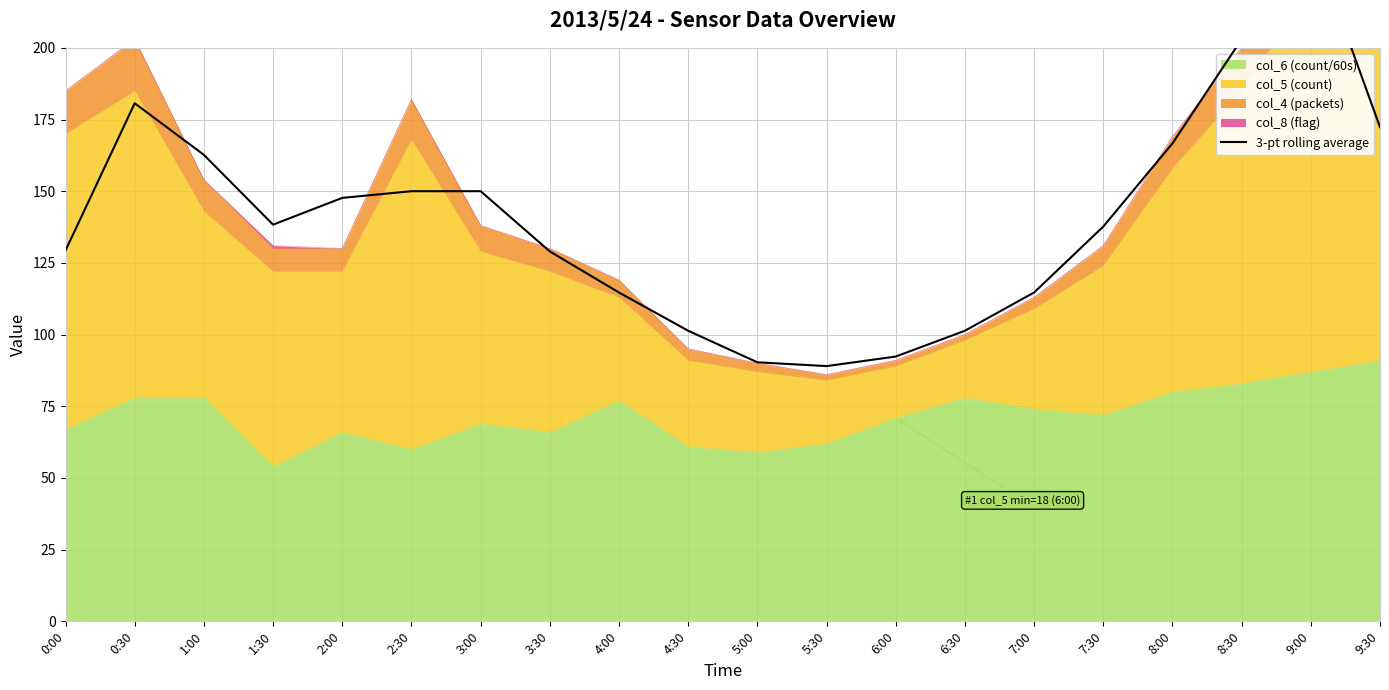

True or false: the data has more than 1 interior local peaks.

True